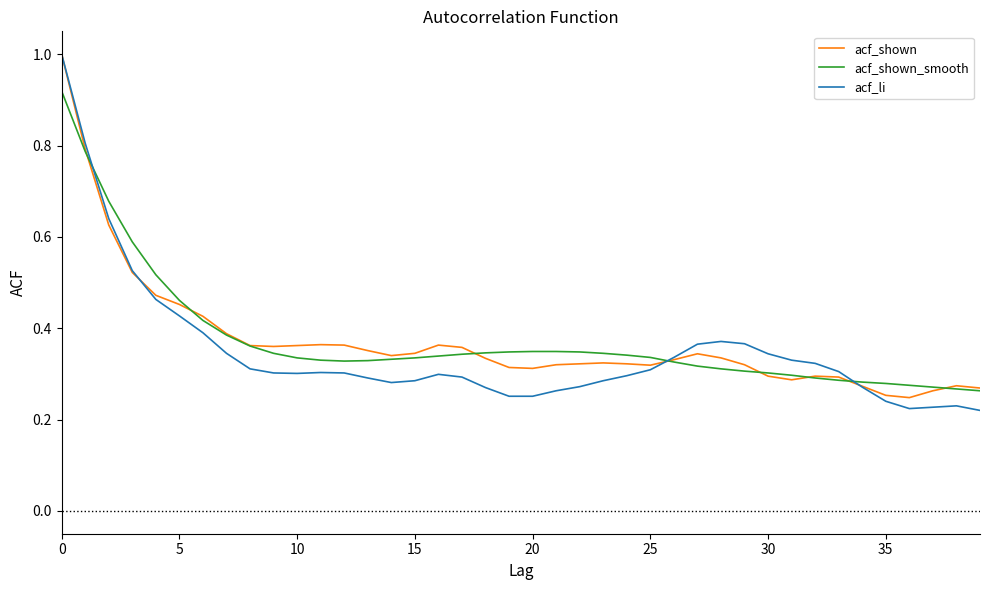

After their last crossing, which series has the higher values: acf_shown_smooth or acf_li?

acf_shown_smooth